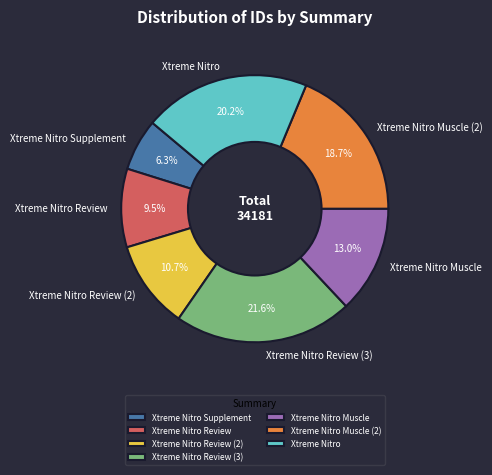

Rank the categories by value from highest to lowest.

Xtreme Nitro Review (3), Xtreme Nitro, Xtreme Nitro Muscle (2), Xtreme Nitro Muscle, Xtreme Nitro Review (2), Xtreme Nitro Review, Xtreme Nitro Supplement